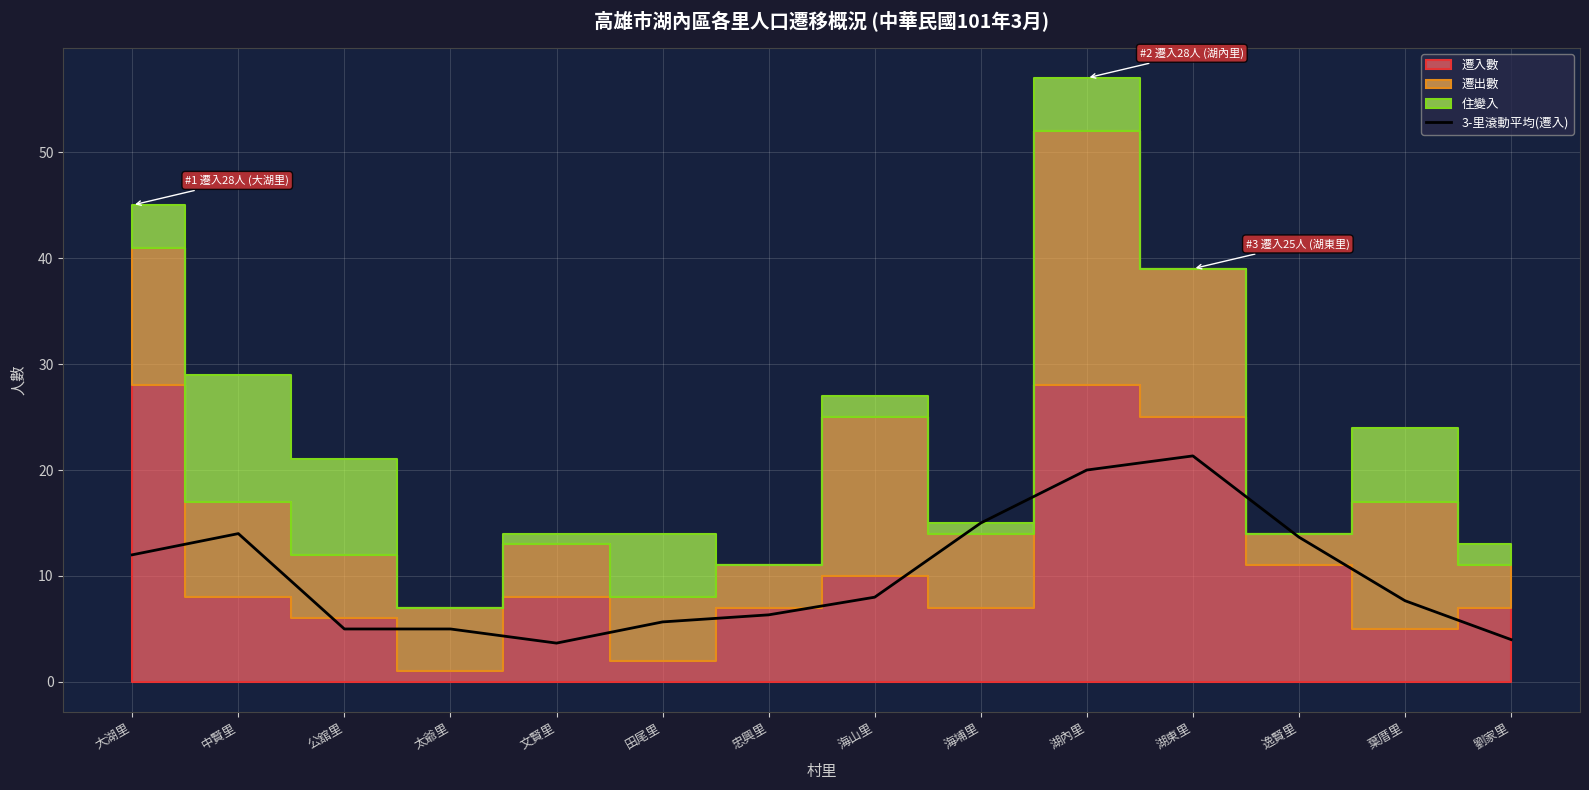

Reading left to right, what are all the values shown in this chart?

大湖里=12.0	中賢里=14.0	公舘里=5.0	太爺里=5.0	文賢里=3.7	田尾里=5.7	忠興里=6.3	海山里=8.0	海埔里=15.0	湖內里=20.0	湖東里=21.3	逸賢里=13.7	葉厝里=7.7	劉家里=4.0